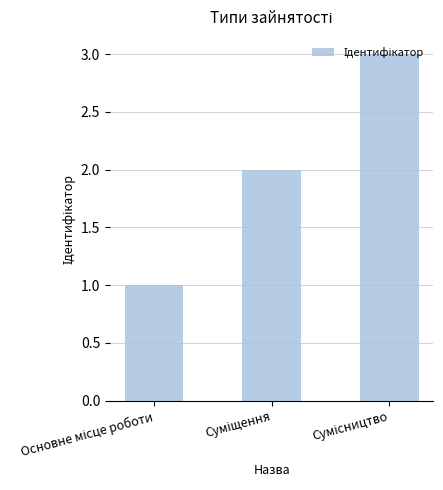

Reading left to right, list all the values displayed in this chart.

1	2	3